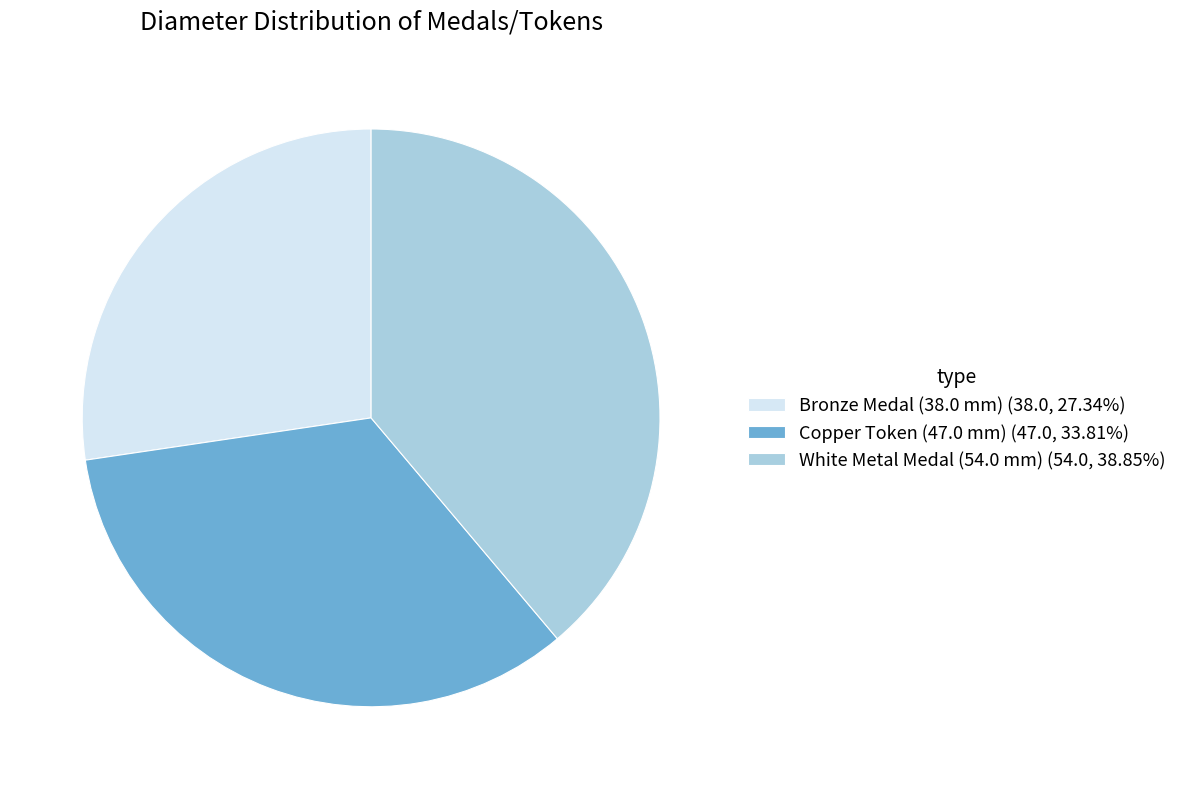

What is the ratio of the value at White Metal Medal (54.0 mm) (54.0, 38.85%) to the value at Bronze Medal (38.0 mm) (38.0, 27.34%)?

1.4